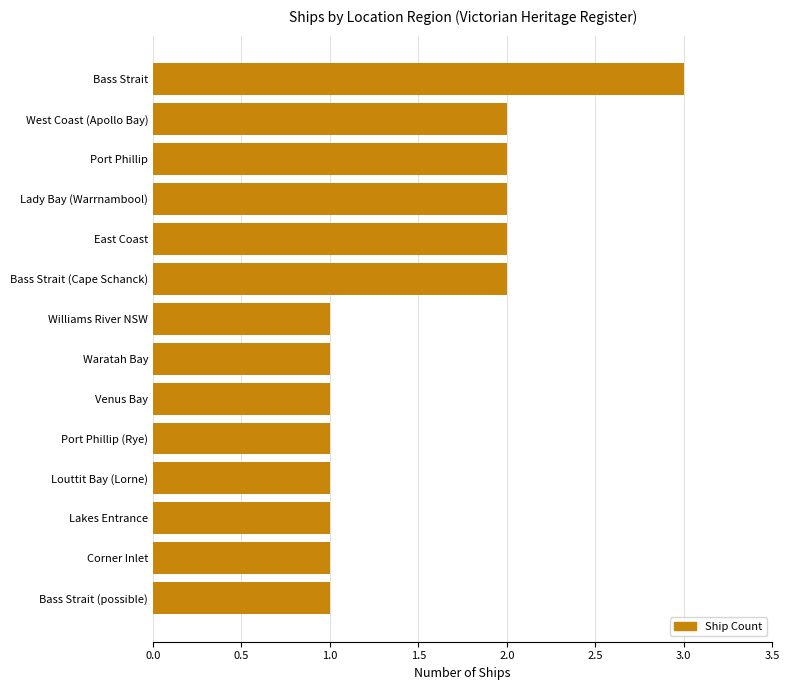

The value at Bass Strait is 3. True or false?

True